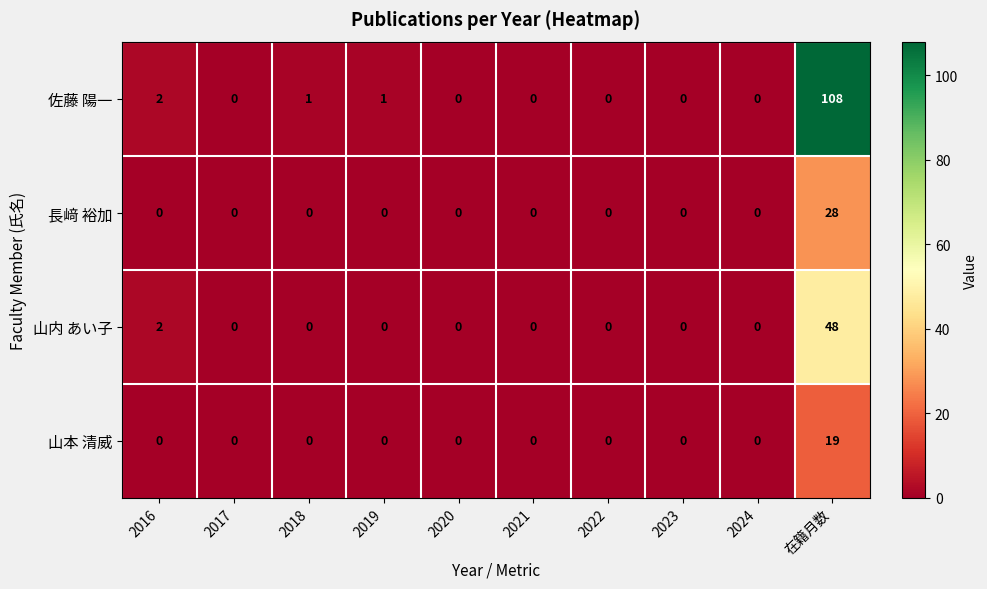

What is the sum of all 山内 あい子 values?

50